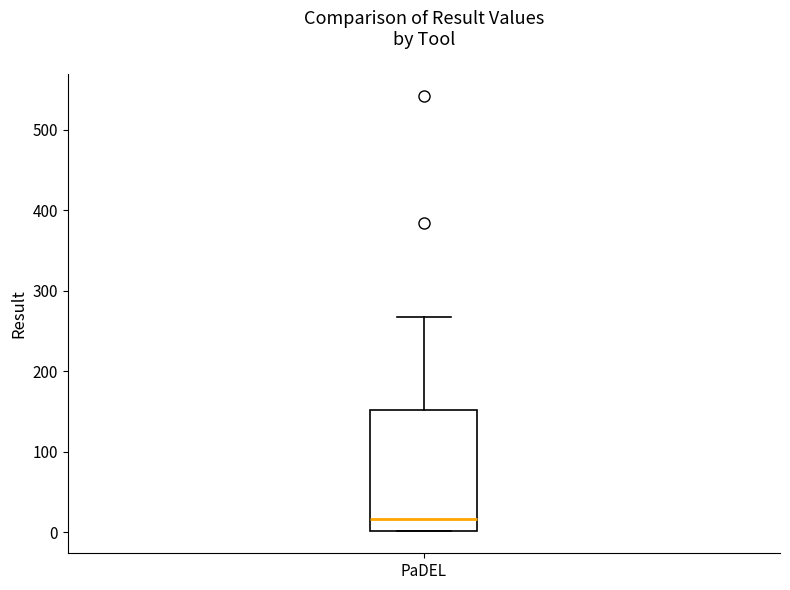

Transcribe this box plot: give where the median line is, the range the box spans, and where the two whiskers end, as read against the y-axis. The values are not printed on the chart, so give them approximately, as read against the axis.

median 20, box 0 to 150, whiskers 0 to 270